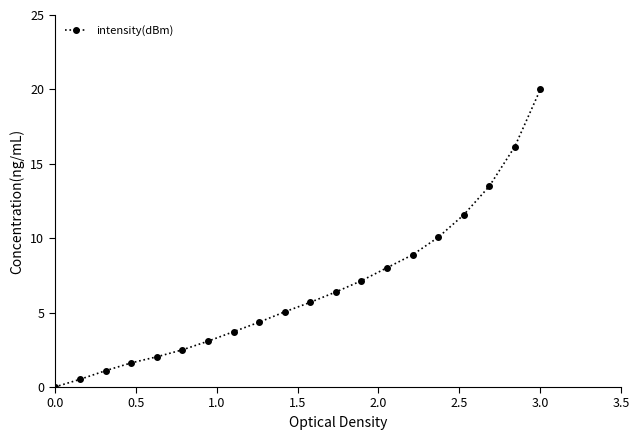

What is the greatest value displayed?

20.0